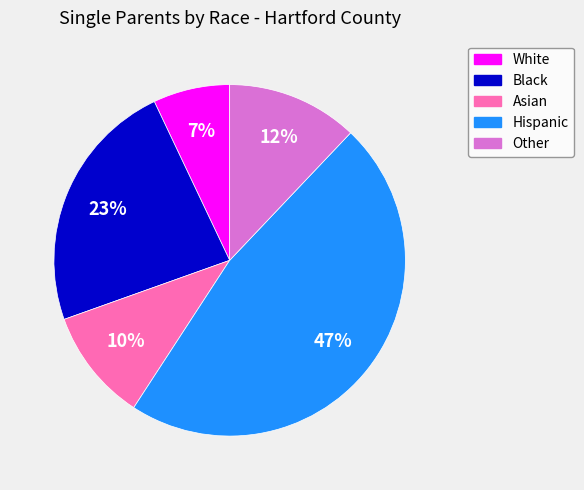

What percentage is the White slice, to the nearest percent?

7%